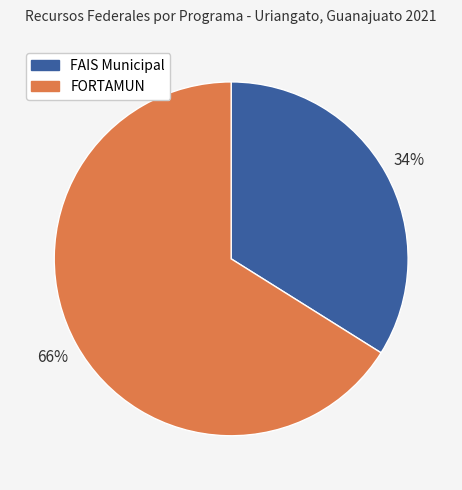

To the nearest percent, what percentage of the pie is FORTAMUN?

66%